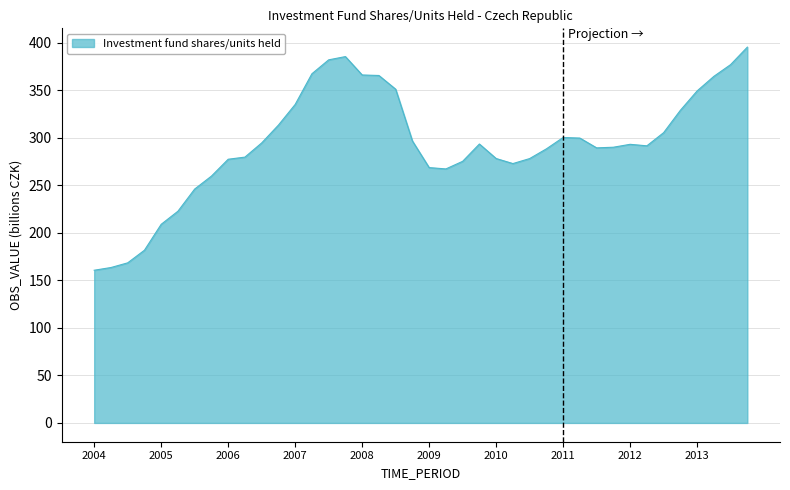

List the labels in order of value, largest first.

2013-Q4, 2007-Q4, 2007-Q3, 2013-Q3, 2007-Q2, 2008-Q1, 2008-Q2, 2013-Q2, 2008-Q3, 2013-Q1, 2007-Q1, 2012-Q4, 2006-Q4, 2012-Q3, 2011-Q1, 2011-Q2, 2008-Q4, 2006-Q3, 2009-Q4, 2012-Q1, 2012-Q2, 2011-Q4, 2011-Q3, 2010-Q4, 2006-Q2, 2010-Q1, 2010-Q3, 2006-Q1, 2009-Q3, 2010-Q2, 2009-Q1, 2009-Q2, 2005-Q4, 2005-Q3, 2005-Q2, 2005-Q1, 2004-Q4, 2004-Q3, 2004-Q2, 2004-Q1